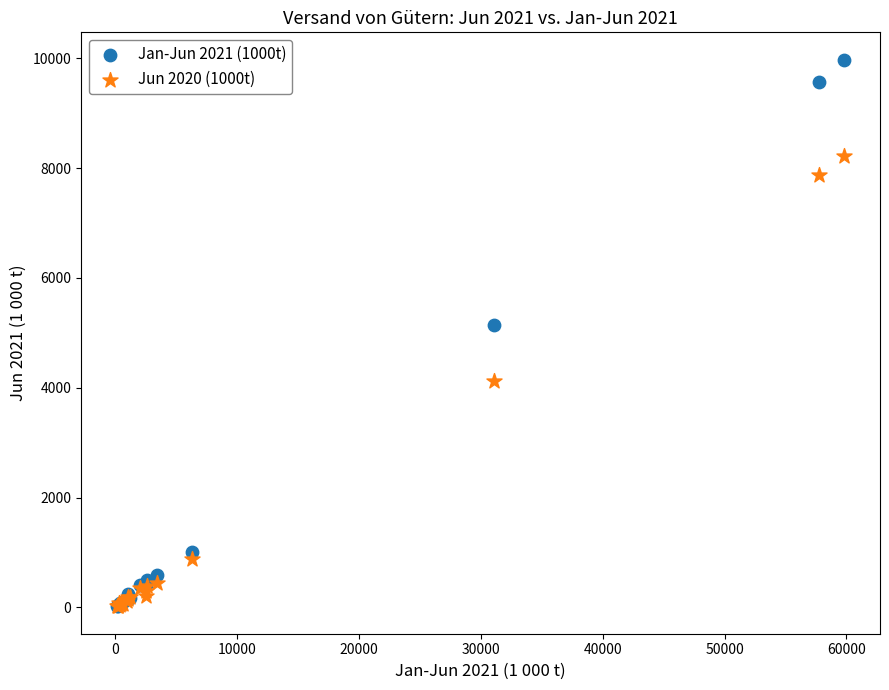

Which series contains the highest Y value?

Jan-Jun 2021 (1000t)